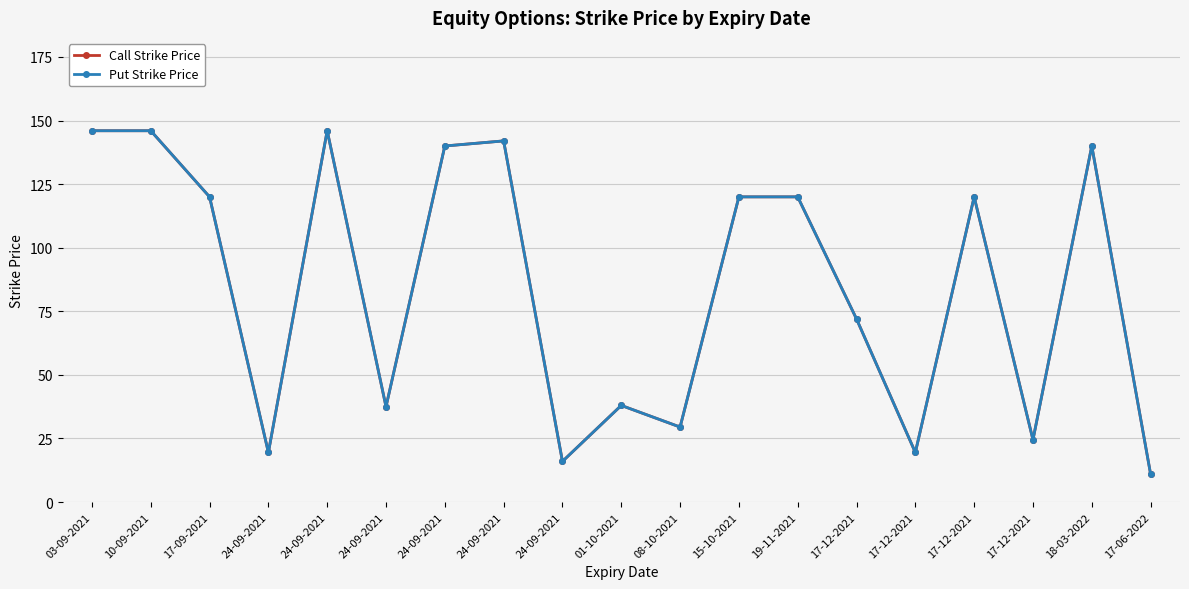

Where is the first local minimum for Call Strike Price?

24-09-2021